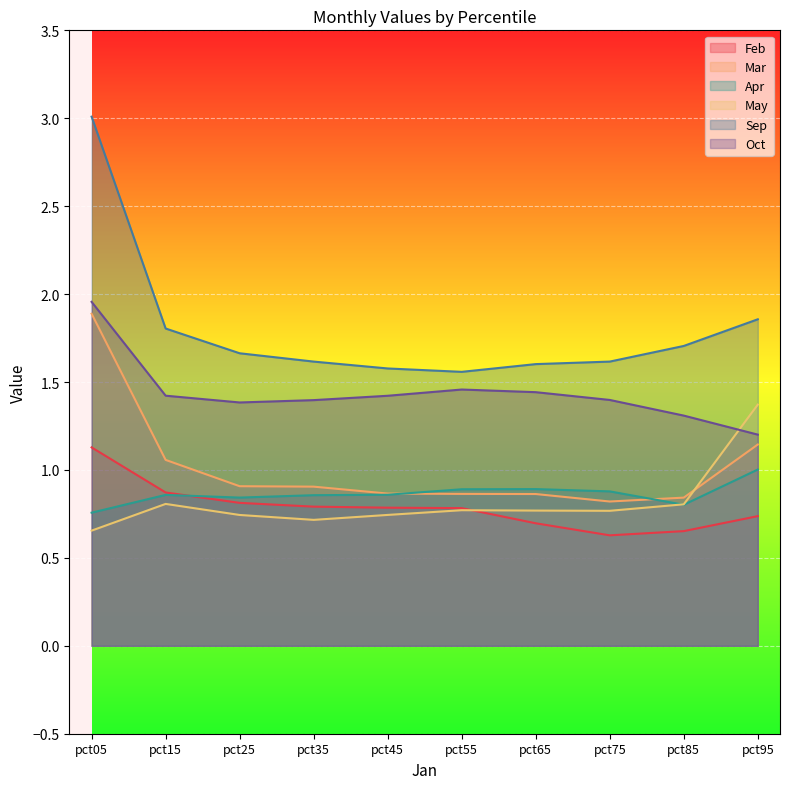

How many interior local peaks does the Apr series have?

2